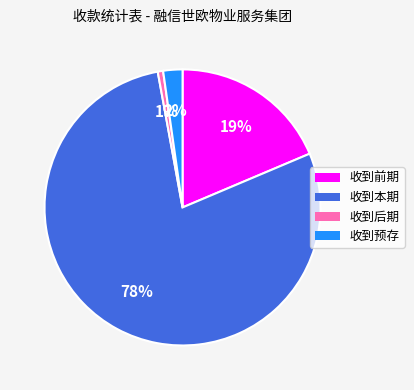

Do 收到后期 and 收到前期 together represent more than half of the pie?

No